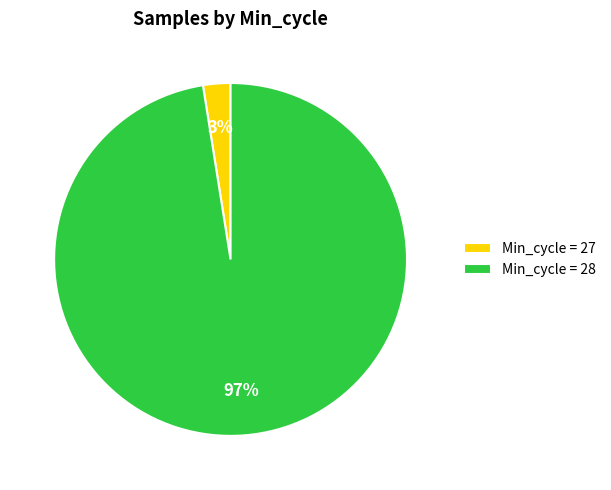

Between Min_cycle = 28 and Min_cycle = 27, which is larger?

Min_cycle = 28